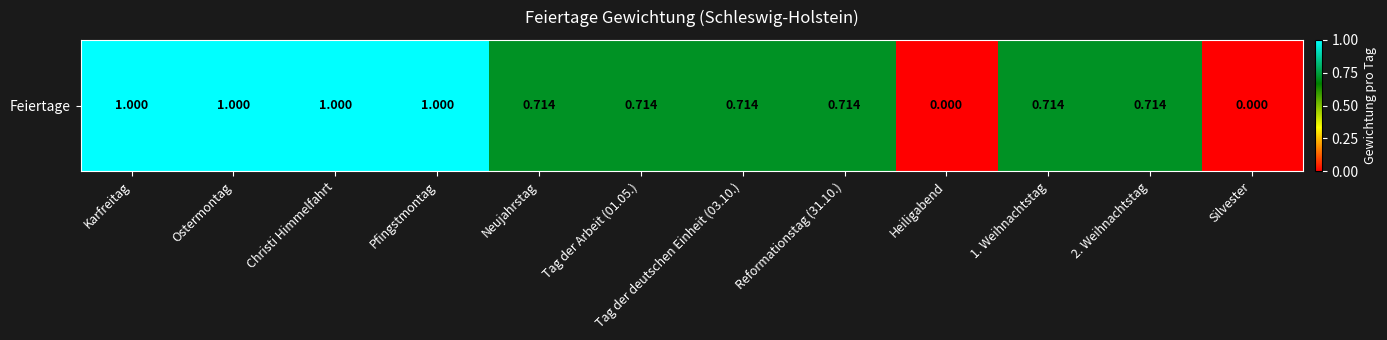

What is the approximate value at Reformationstag (31.10.)?

0.7